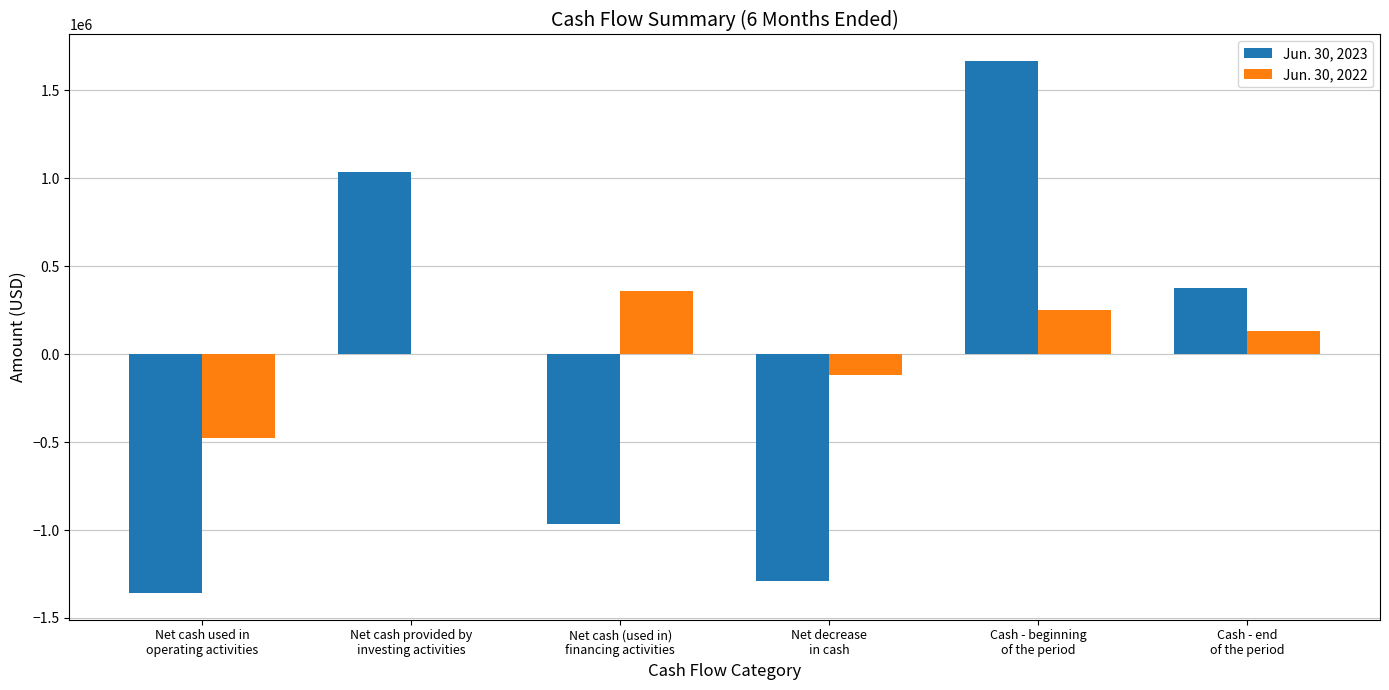

Reading left to right, transcribe all the data shown in this chart.

Jun. 30, 2023: Net cash used in
operating activities=-1358861	Net cash provided by
investing activities=1037365	Net cash (used in)
financing activities=-967765	Net decrease
in cash=-1289261	Cash - beginning
of the period=1666647	Cash - end
of the period=377386
Jun. 30, 2022: Net cash used in
operating activities=-477787	Net cash provided by
investing activities=0	Net cash (used in)
financing activities=361540	Net decrease
in cash=-116247	Cash - beginning
of the period=250390	Cash - end
of the period=134143